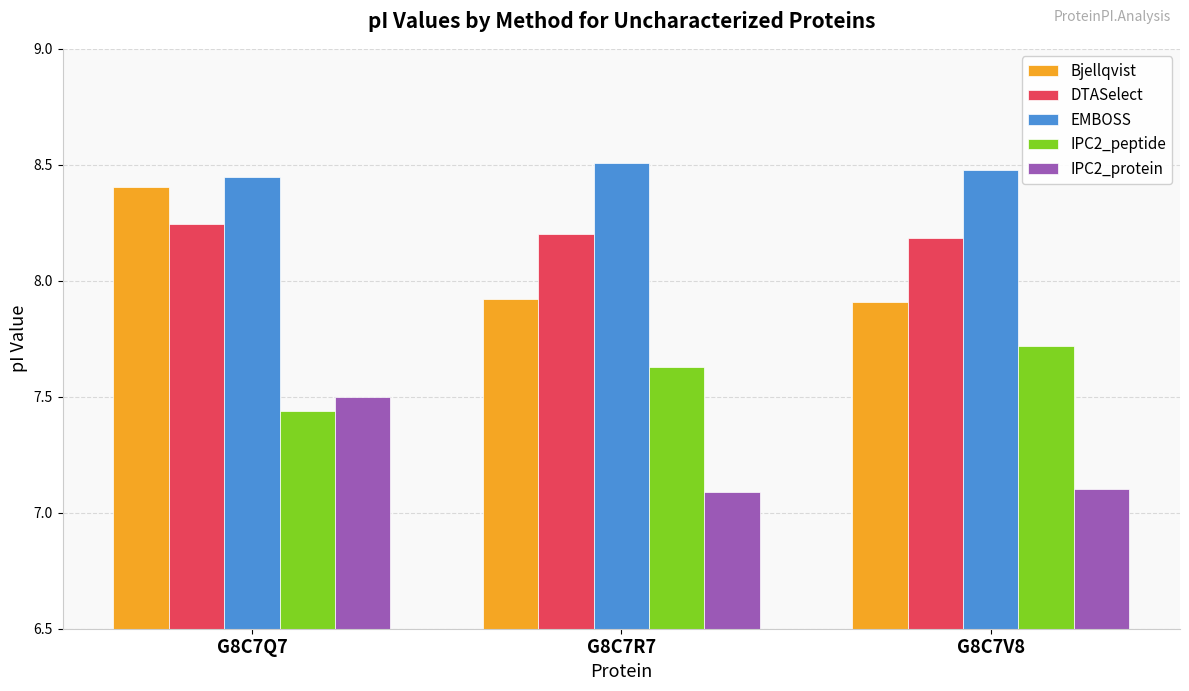

True or false: EMBOSS has a value of 8.5 at G8C7R7.

True